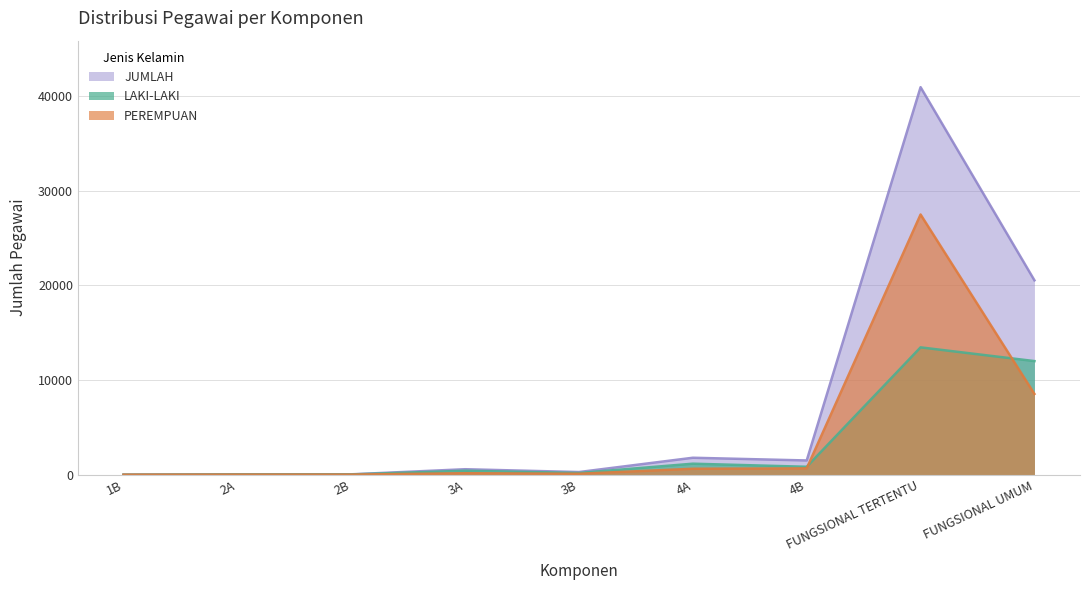

The LAKI-LAKI series shows 565 at 4B. True or false?

False